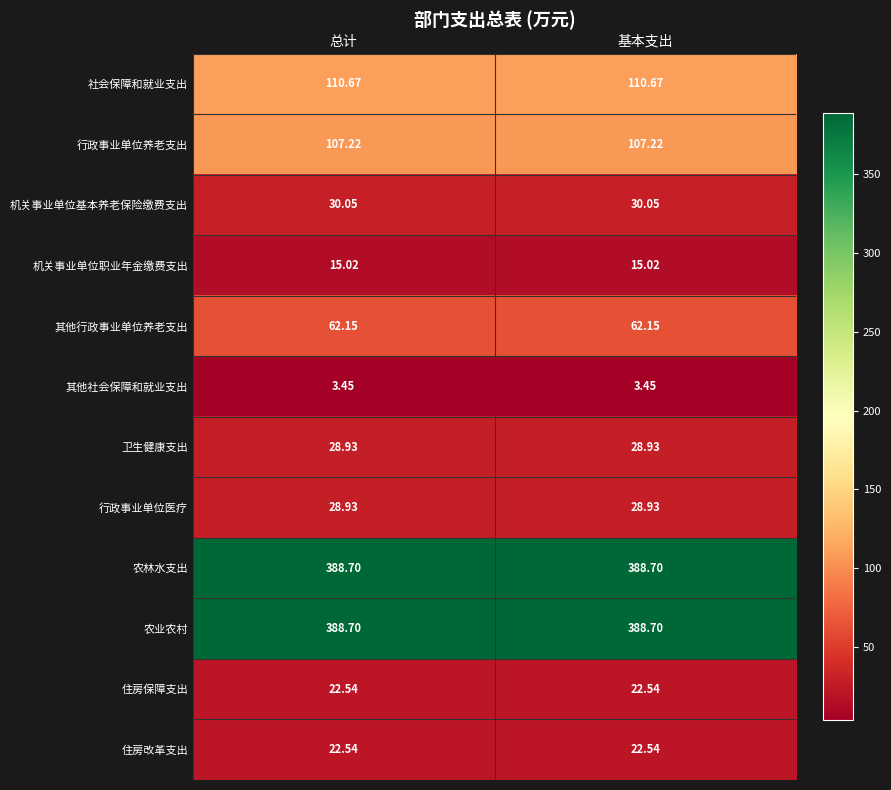

How many data points does each series have?

2